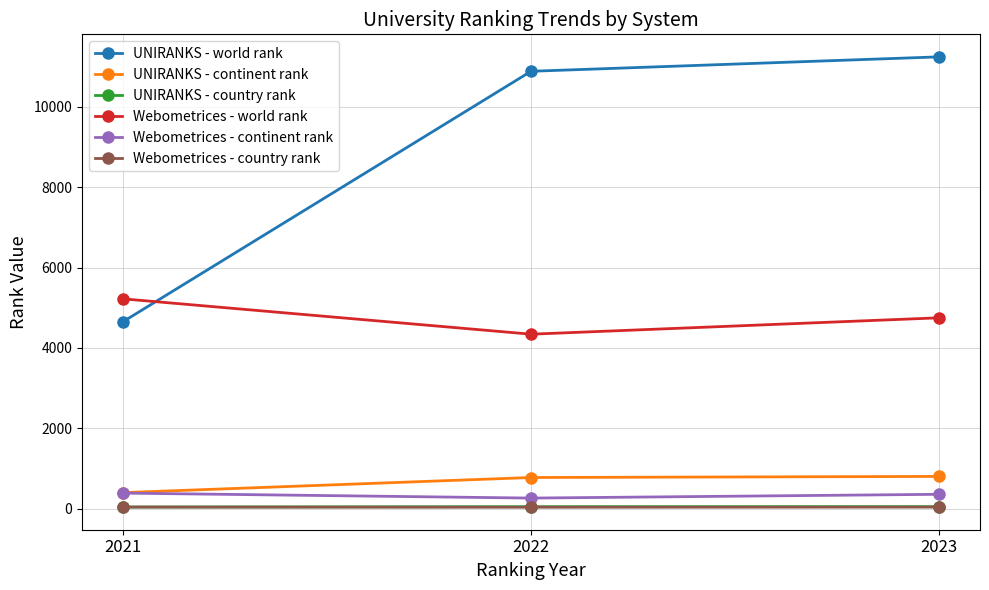

Which series has the largest total across all categories?

UNIRANKS - world rank